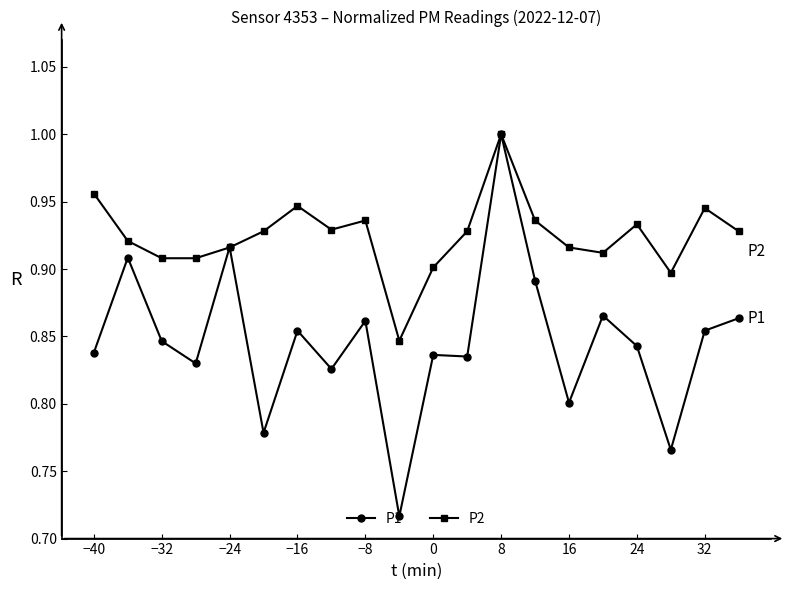

True or false: P1 has more than 0 interior local peaks.

True